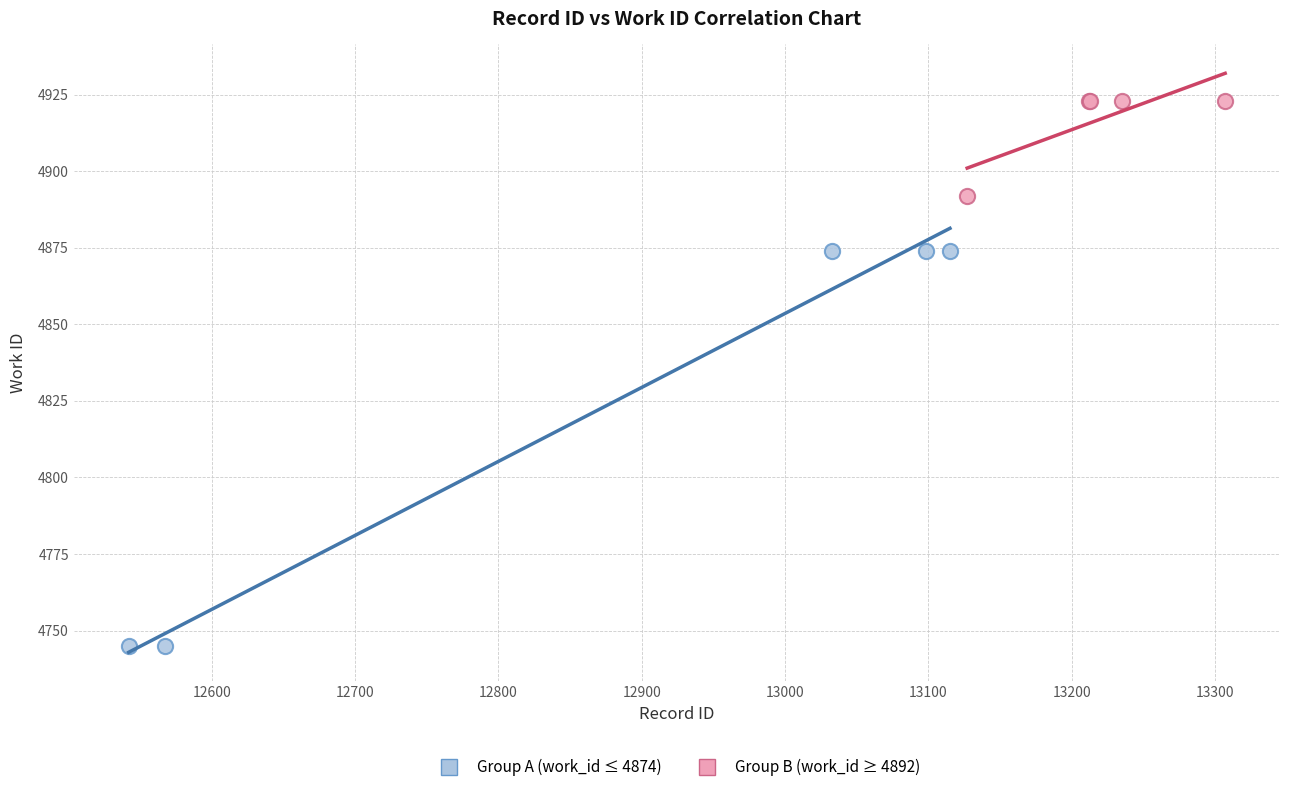

Which series contains the lowest Y value?

Group A (work_id ≤ 4874)